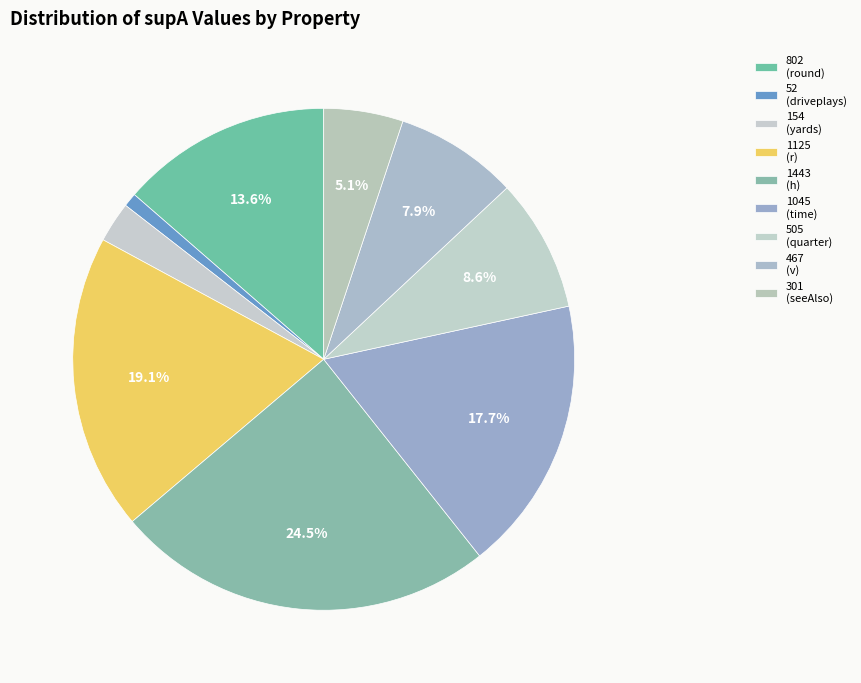

Which category has the smallest portion of the pie?

52 (driveplays)